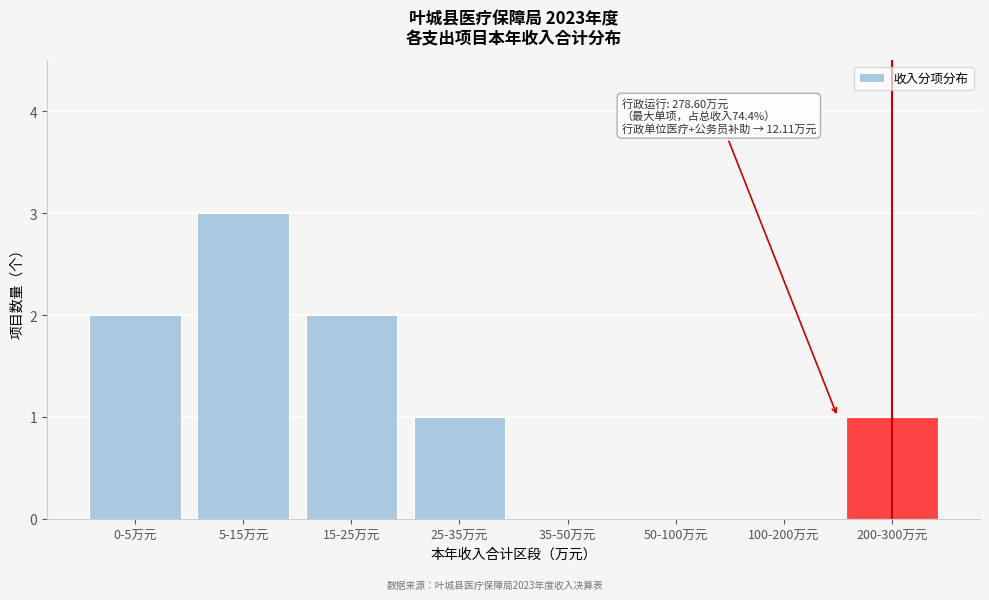

Reading left to right, extract all data points from this chart.

0-5万元=2	5-15万元=3	15-25万元=2	25-35万元=1	35-50万元=0	50-100万元=0	100-200万元=0	200-300万元=1